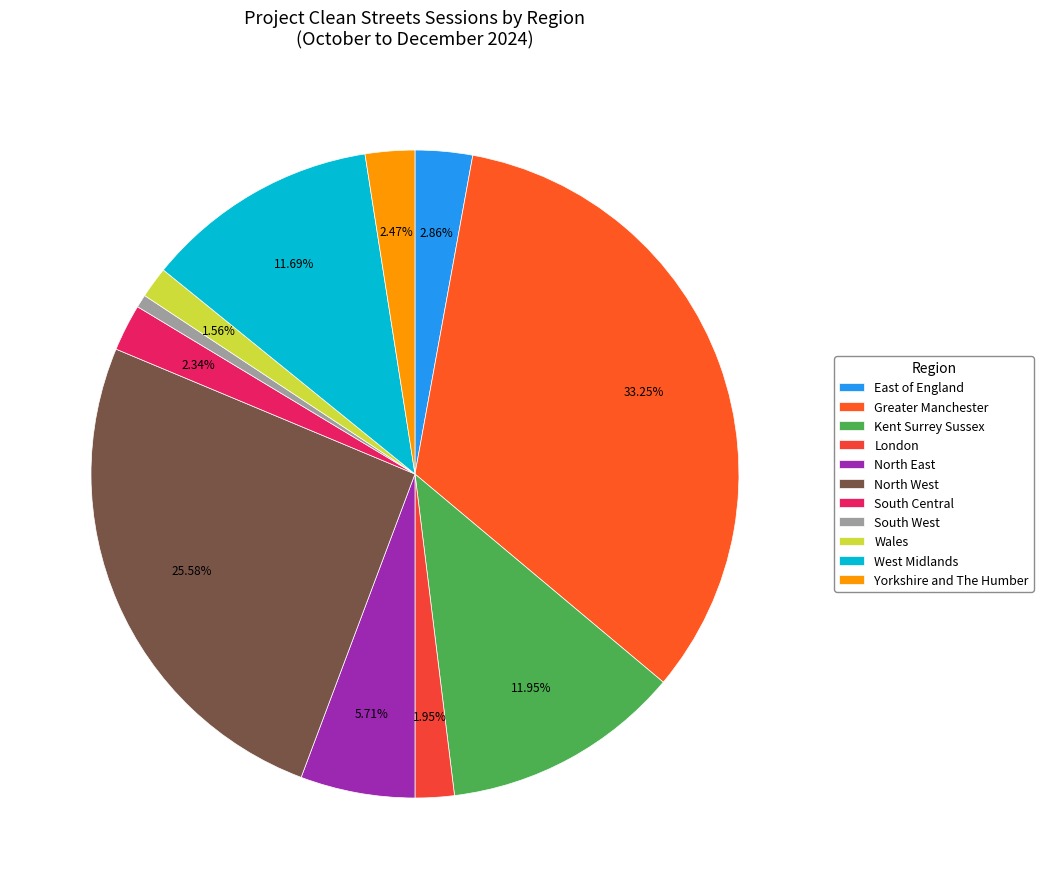

Which slice is the largest?

Greater Manchester